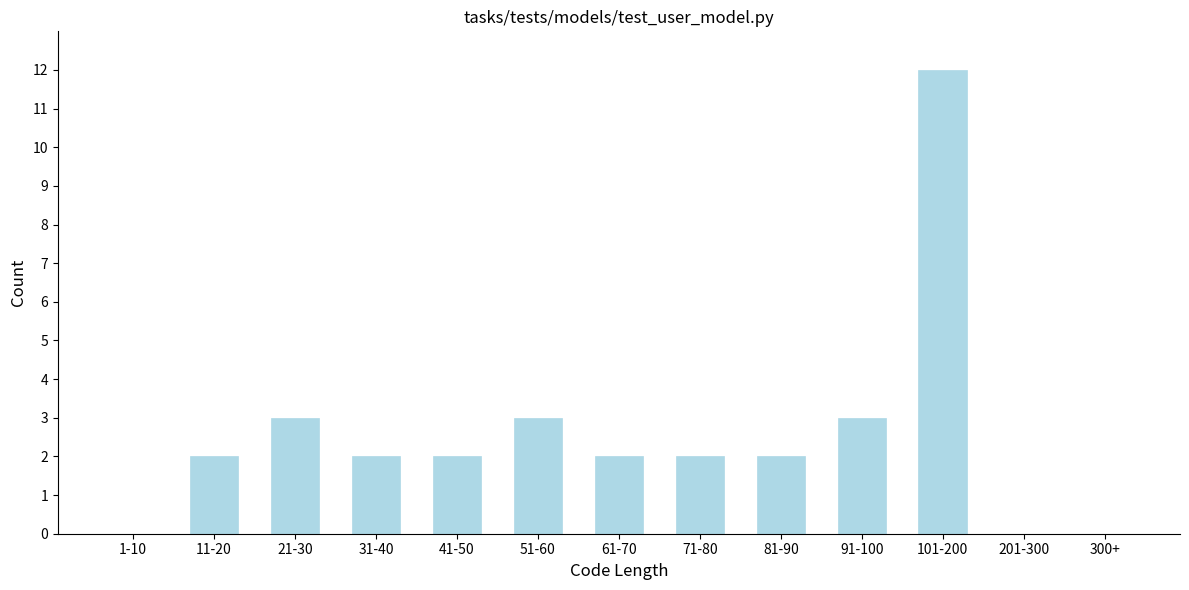

Reading left to right, transcribe all the data shown in this chart.

1-10=0	11-20=2	21-30=3	31-40=2	41-50=2	51-60=3	61-70=2	71-80=2	81-90=2	91-100=3	101-200=12	201-300=0	300+=0